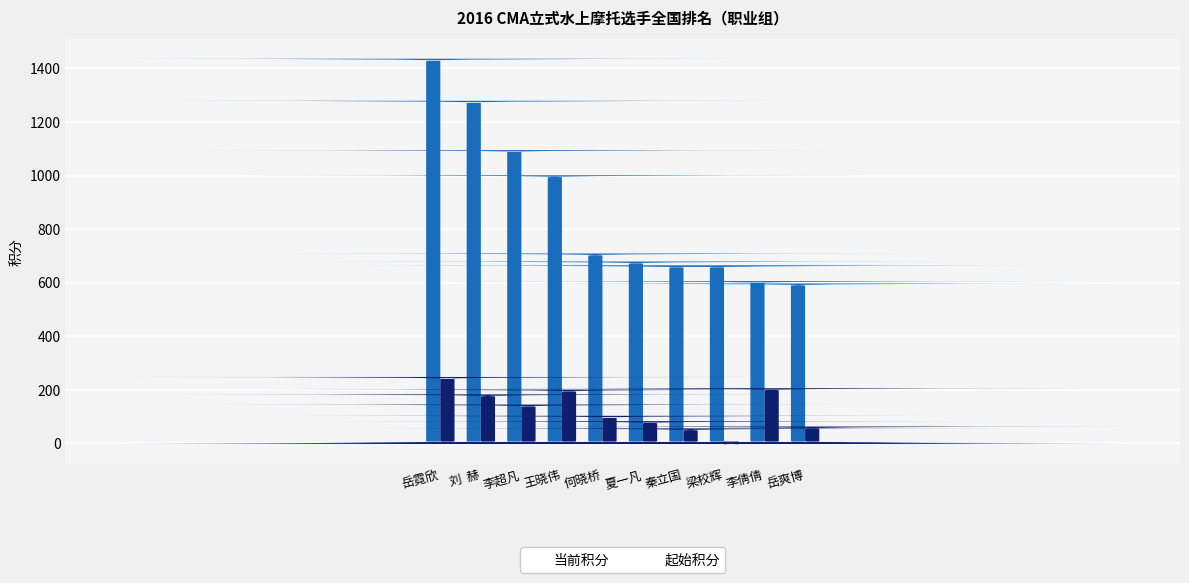

Reading left to right, list all the values displayed in this chart.

当前积分: 1436	1279	1095	1001	709	679	664	664	606	597
起始积分: 248	183	145	201	103	83	56	4	206	63